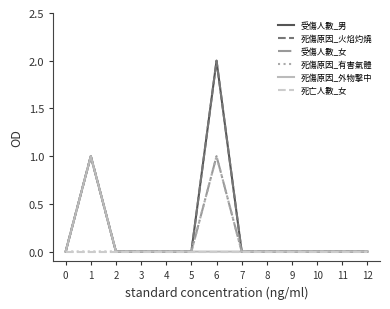

True or false: 受傷人數_女 and 死傷原因_外物擊中 cross at least once.

False